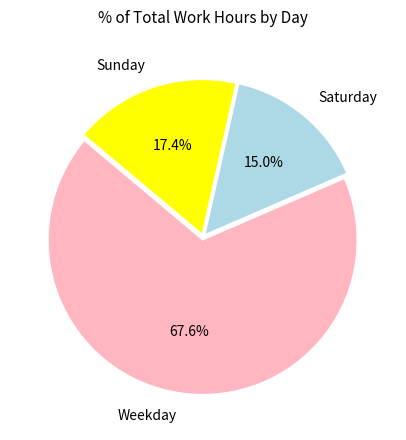

Is there a majority slice in this chart?

Yes